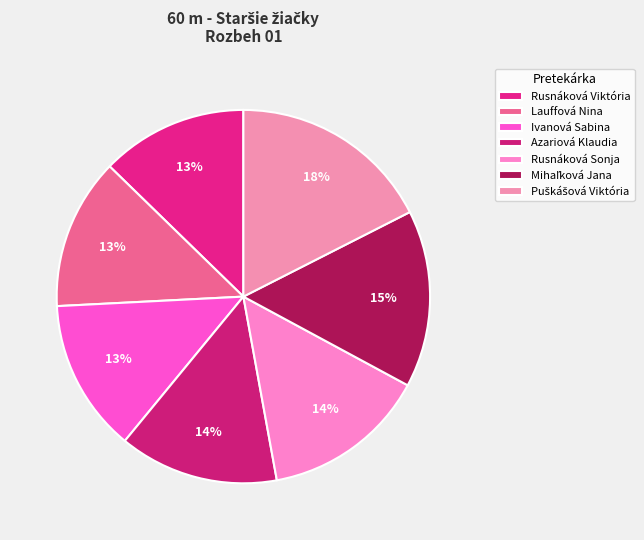

To the nearest percent, what is the average slice percentage?

14%